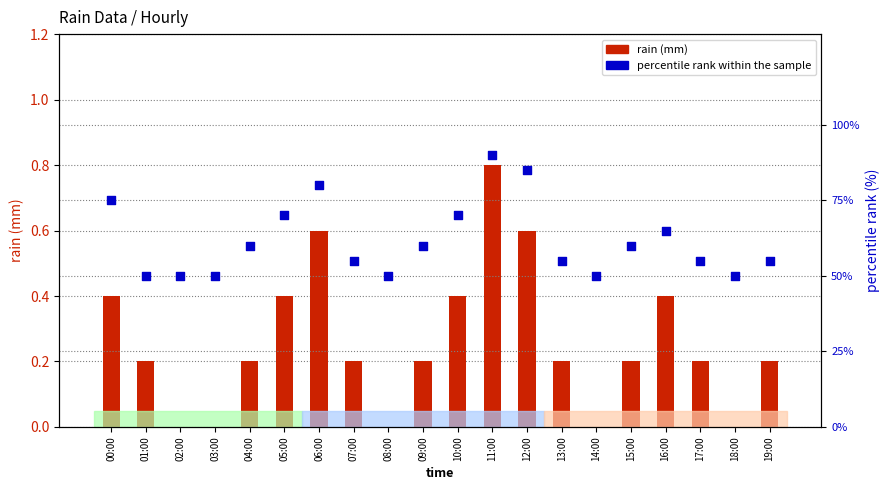

At how many categories does at least one series exceed 12?

20